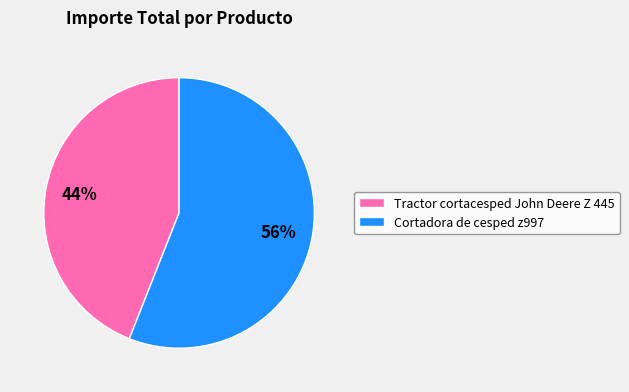

The Tractor cortacesped John Deere Z 445 slice represents 44% of the pie. True or false?

True